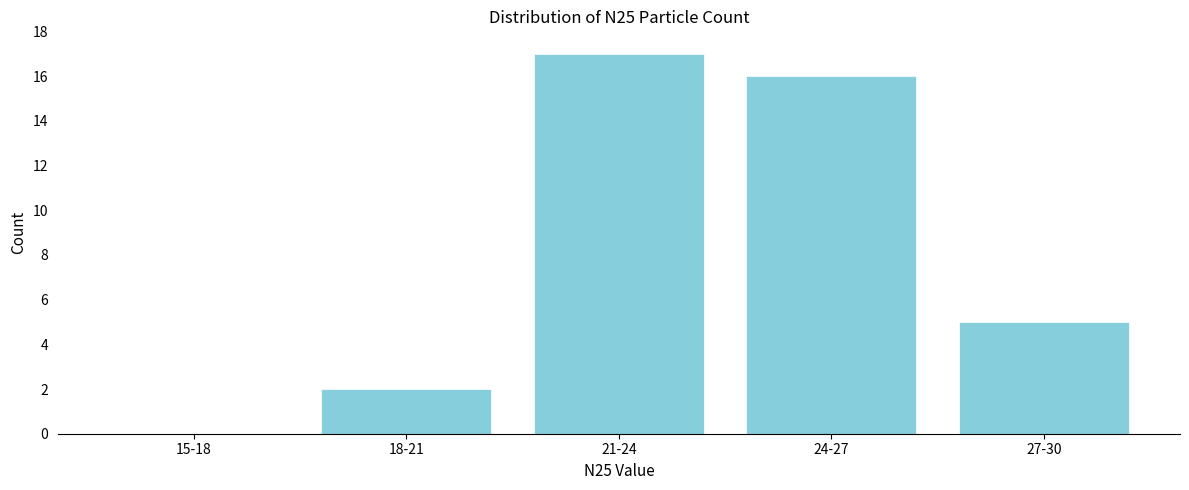

Reading left to right, what are all the values shown in this chart?

15-18=0	18-21=2	21-24=17	24-27=16	27-30=5